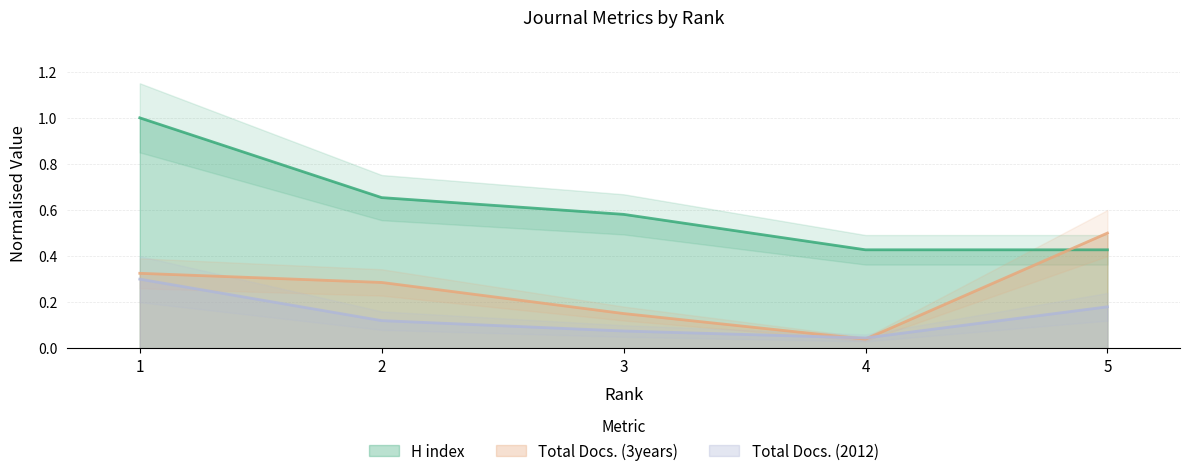

True or false: Total Docs. (2012) and H index cross at least once.

False